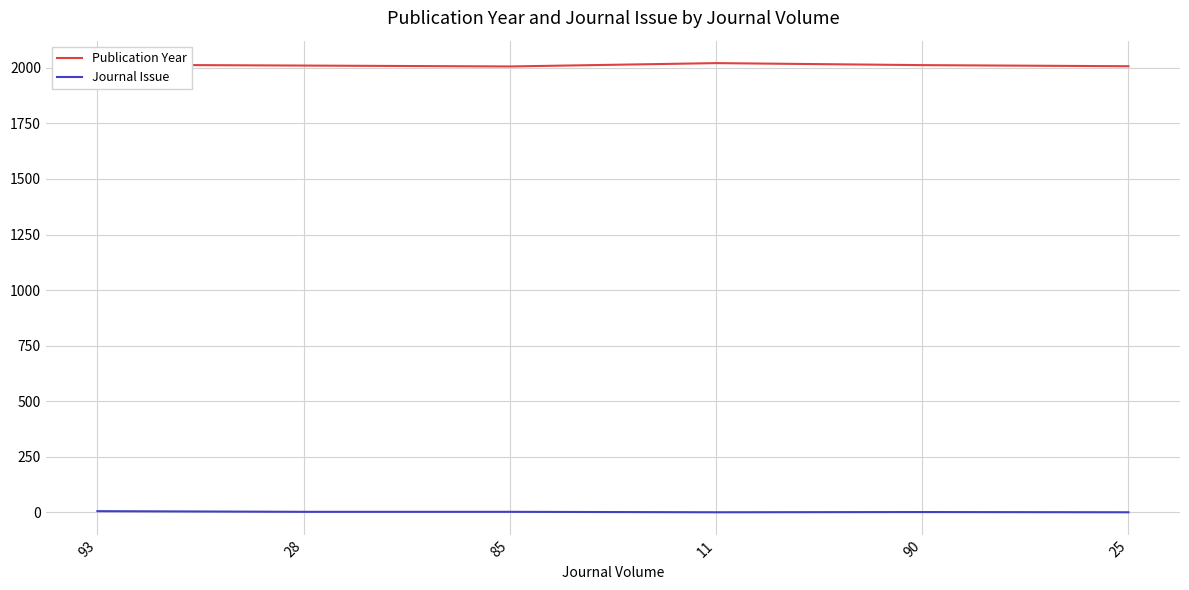

What is the minimum value shown in the chart?

1